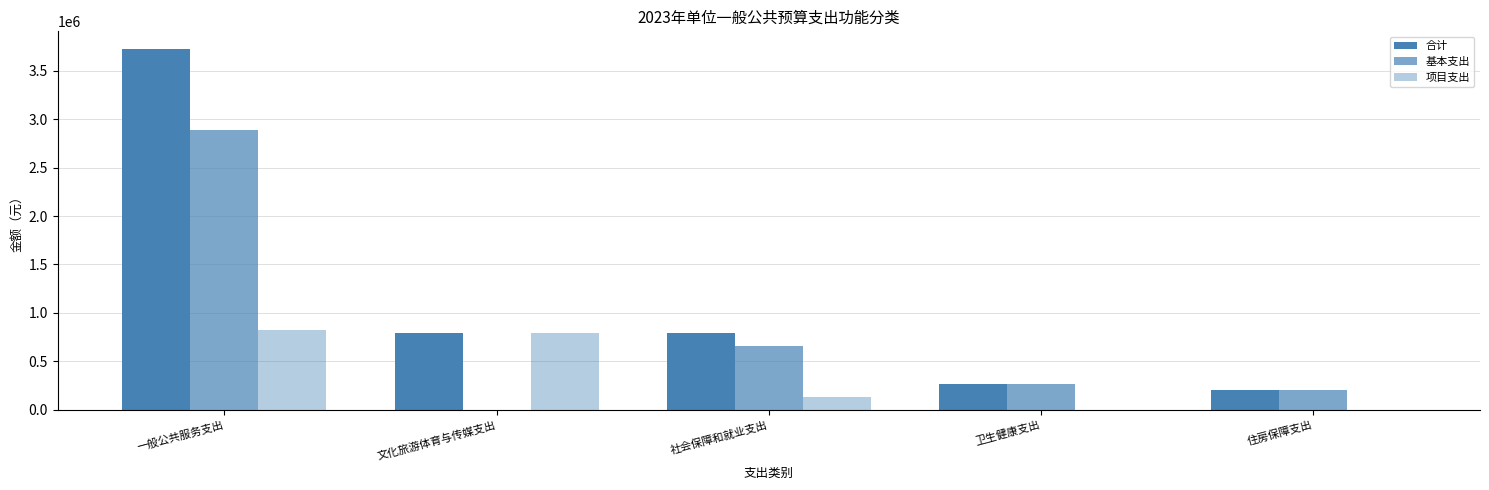

Reading right to left, transcribe all the data shown in this chart.

合计: 208000	265000	790900	793000	3720000
基本支出: 208000	265000	656300	0	2891200
项目支出: 0	0	134600	793000	828800